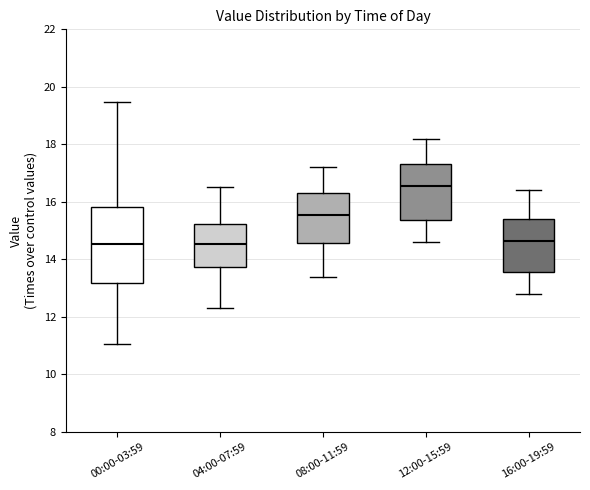

Reading left to right, read every box against the y-axis: the position of its median line, the range the box covers, and the ends of its whiskers. The values are not printed on the chart, so give them approximately, as read against the axis.

00:00-03:59: median 14.6, box 13.2 to 15.8, whiskers 11.0 to 19.4
04:00-07:59: median 14.6, box 13.8 to 15.2, whiskers 12.4 to 16.6
08:00-11:59: median 15.6, box 14.6 to 16.4, whiskers 13.4 to 17.2
12:00-15:59: median 16.6, box 15.4 to 17.4, whiskers 14.6 to 18.2
16:00-19:59: median 14.6, box 13.6 to 15.4, whiskers 12.8 to 16.4